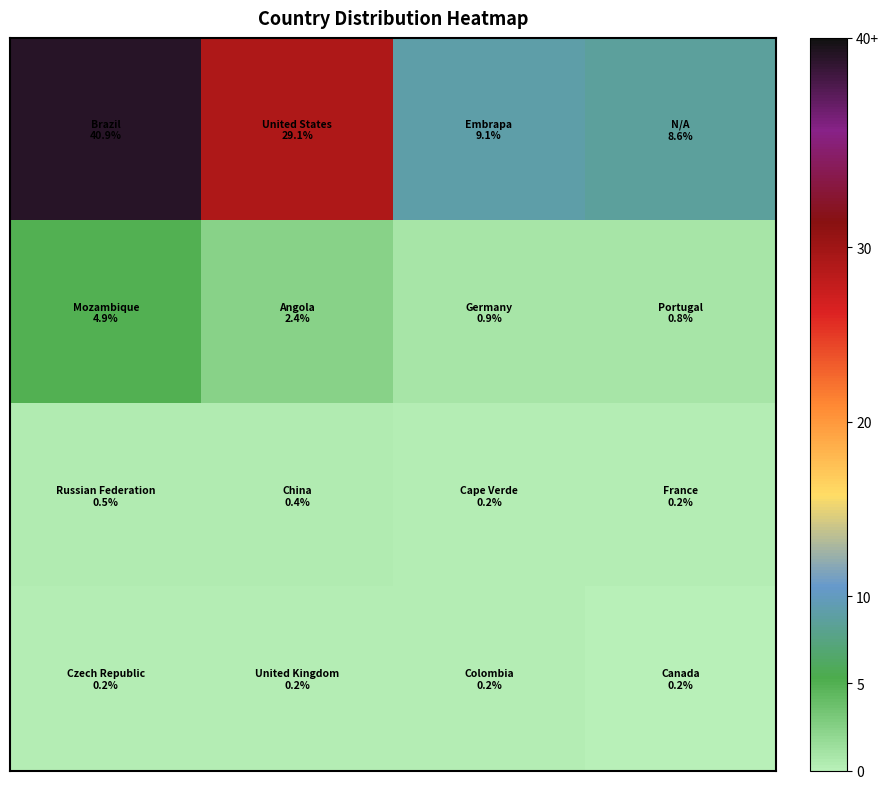

At how many categories does at least one series exceed 32?

1